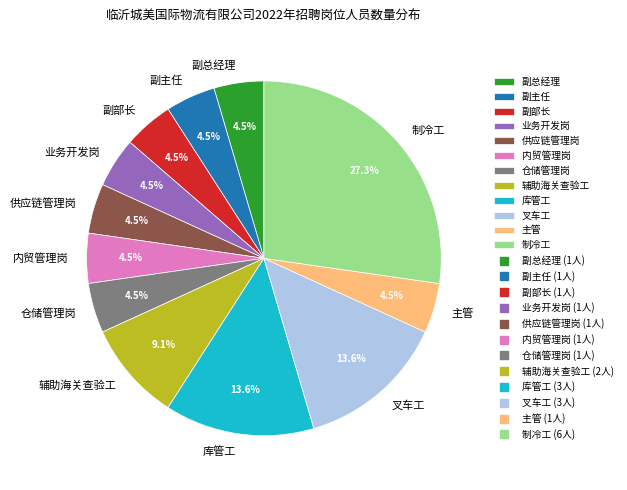

Which has a higher value, 副主任 or 制冷工?

制冷工